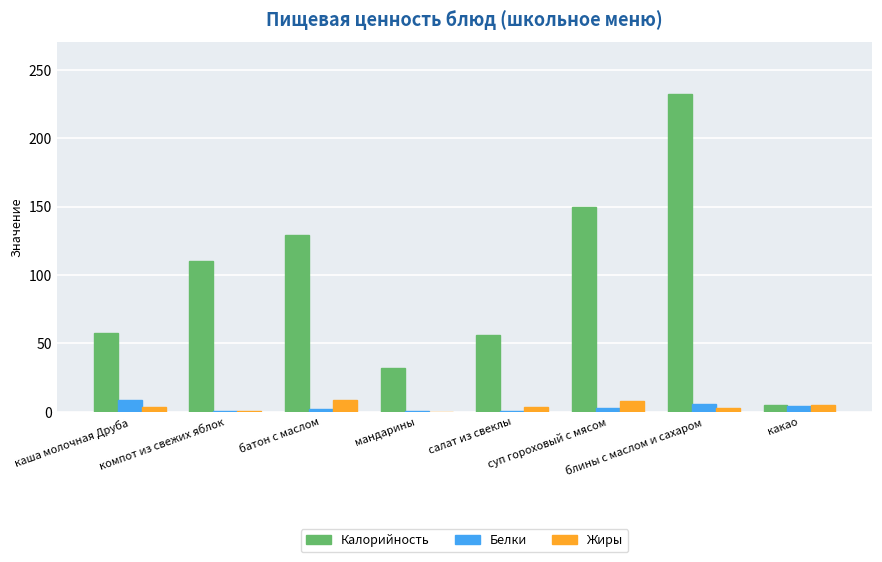

Between батон с маслом and салат из свеклы, which series saw the biggest shift?

Калорийность